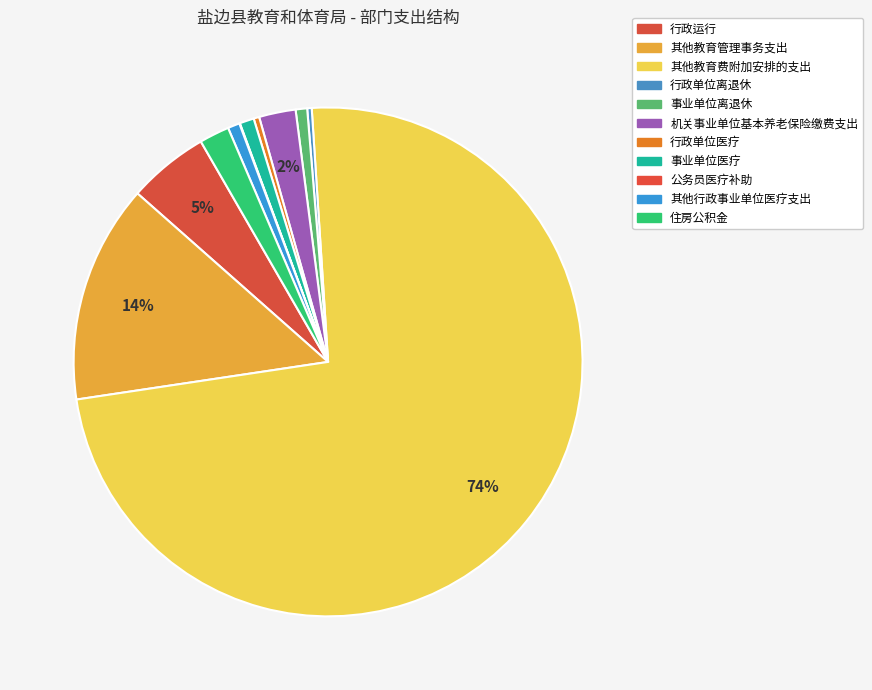

How much of the chart is everything except 事业单位离退休?

99.3%